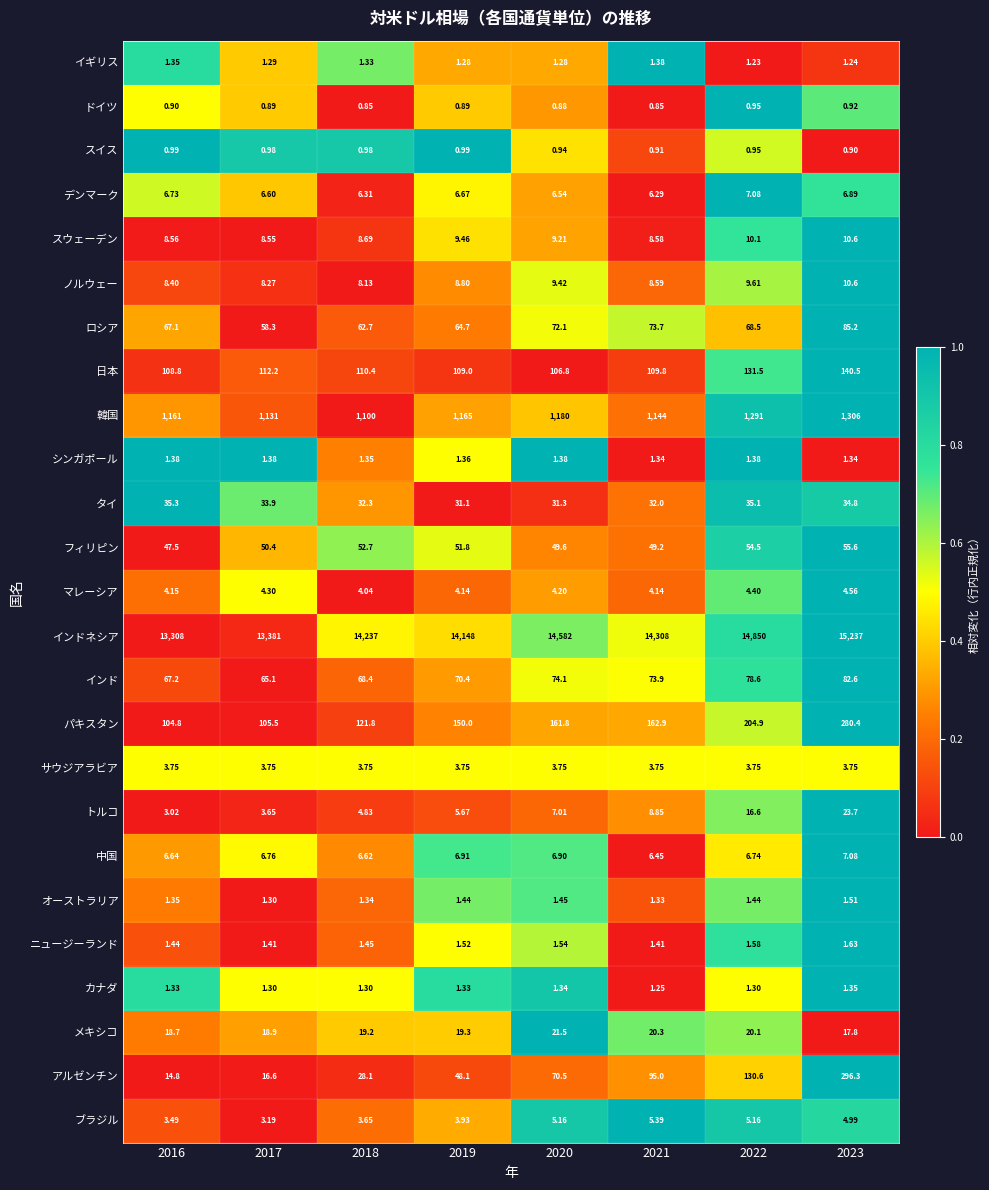

Is the value of アルゼンチン at 2020 greater than the value of 中国 at 2020?

Yes